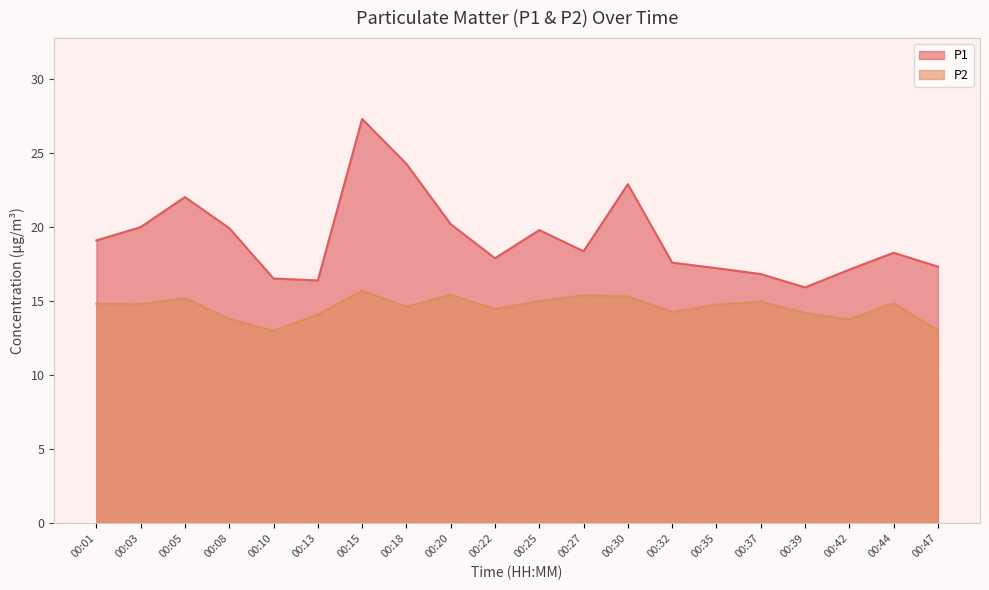

The P1 series shows 22.9 at 00:30. True or false?

True